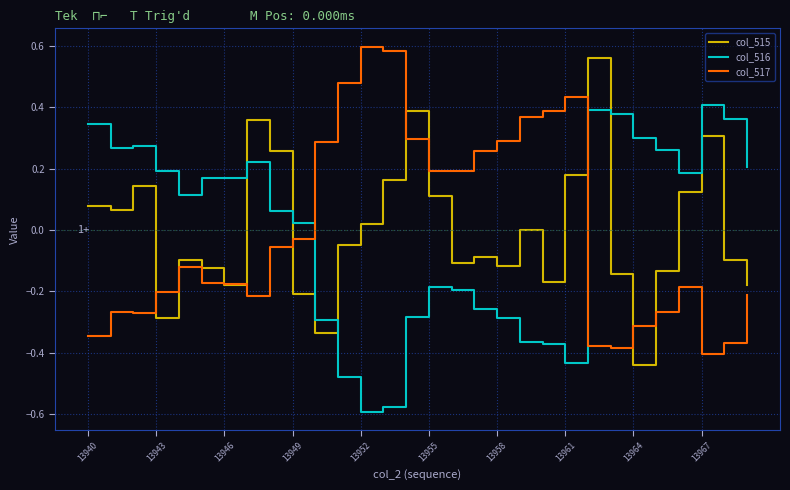

Is this an area chart (filled region under the line)?

No